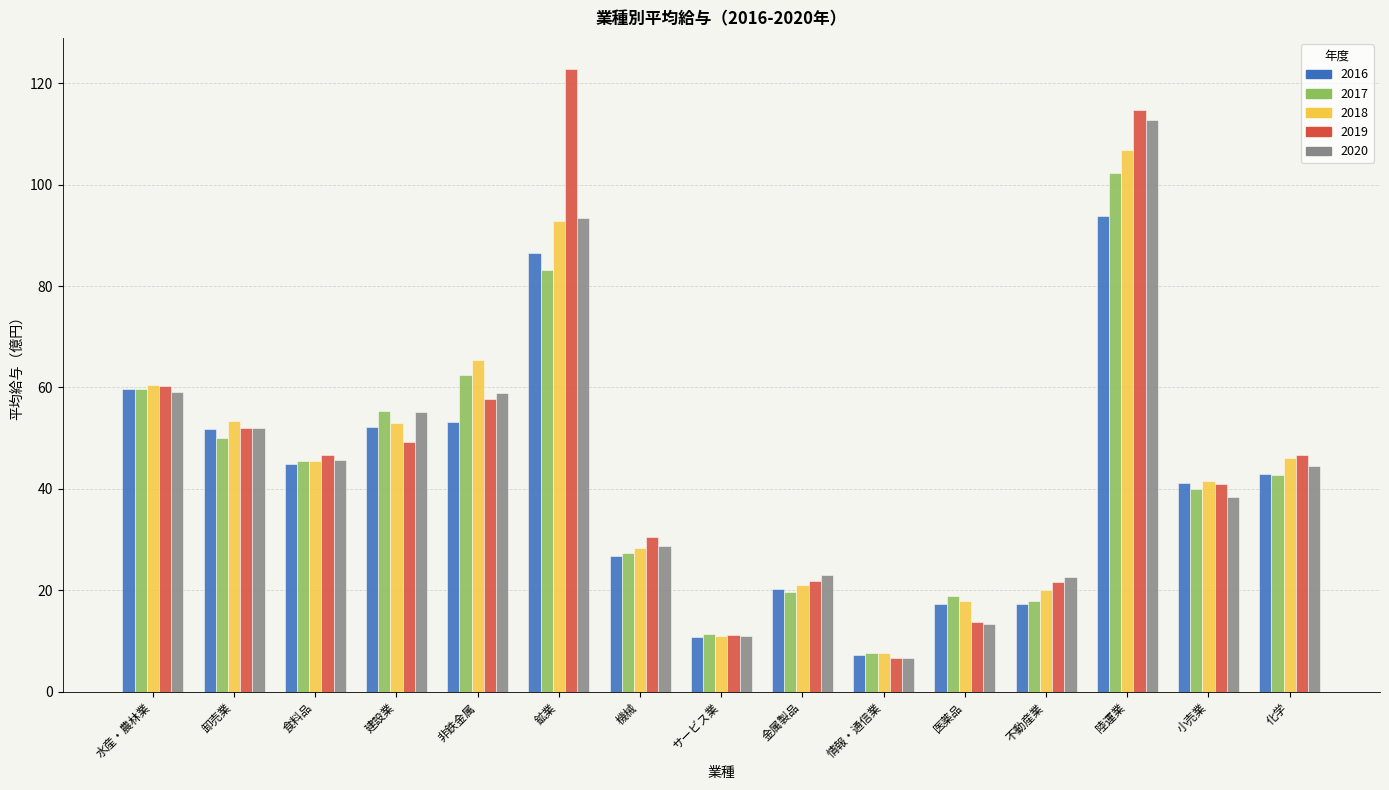

Which series has the largest total across all categories?

2019